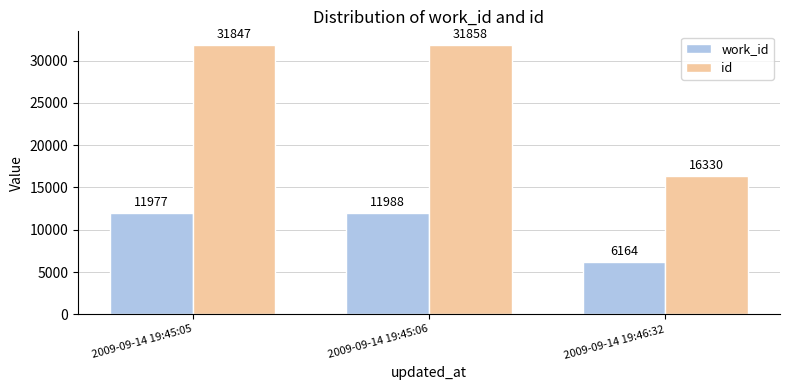

Rank the series by their maximum value, from lowest to highest.

work_id, id